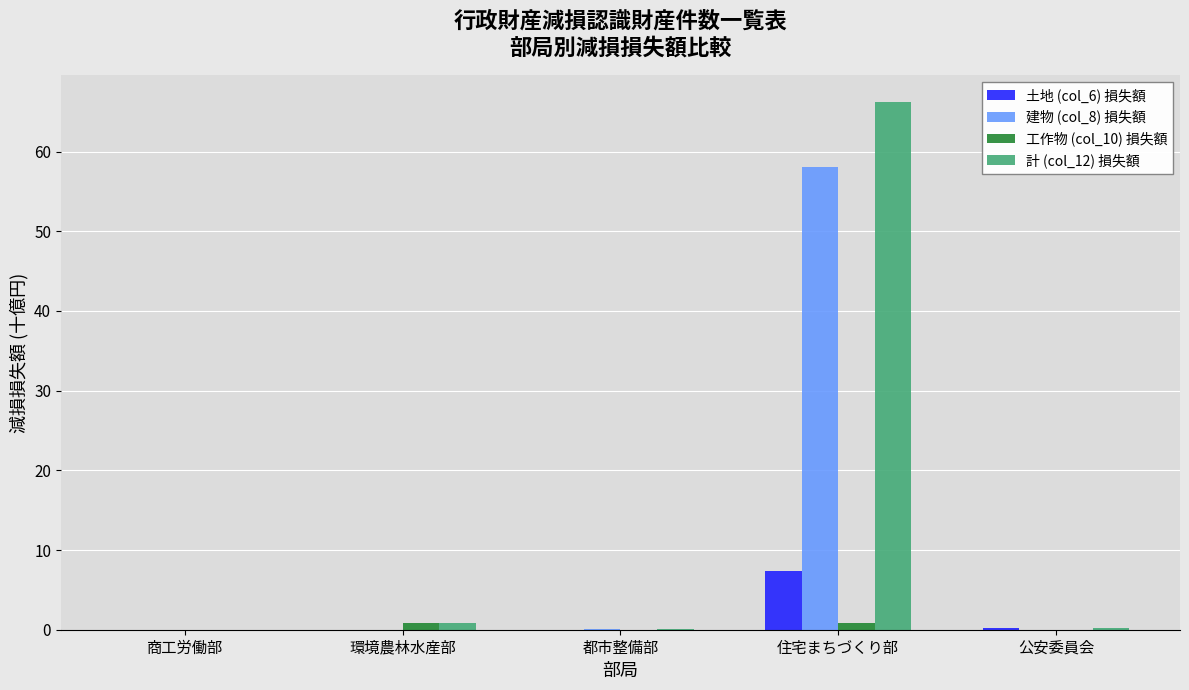

At which category is the sum across all series the highest?

住宅まちづくり部